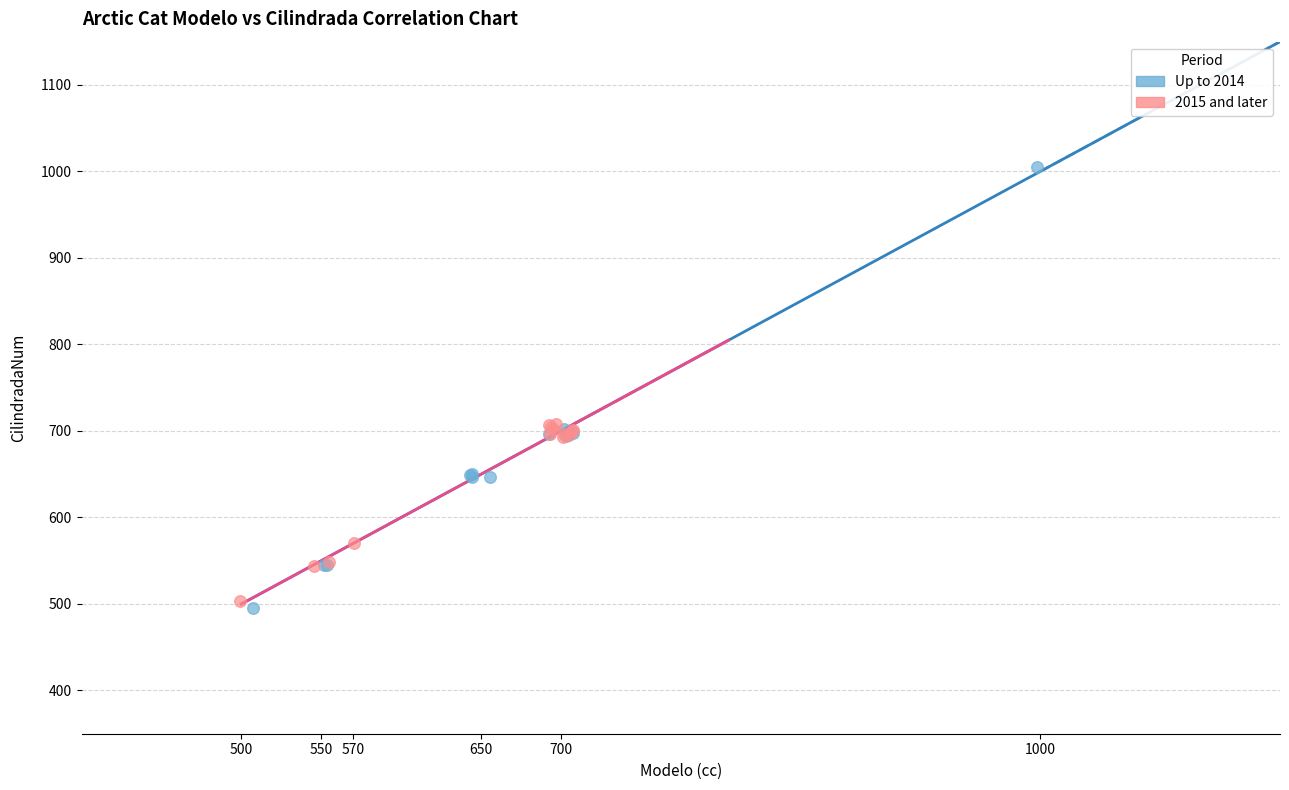

Which series has the widest spread of Y values?

Up to 2014